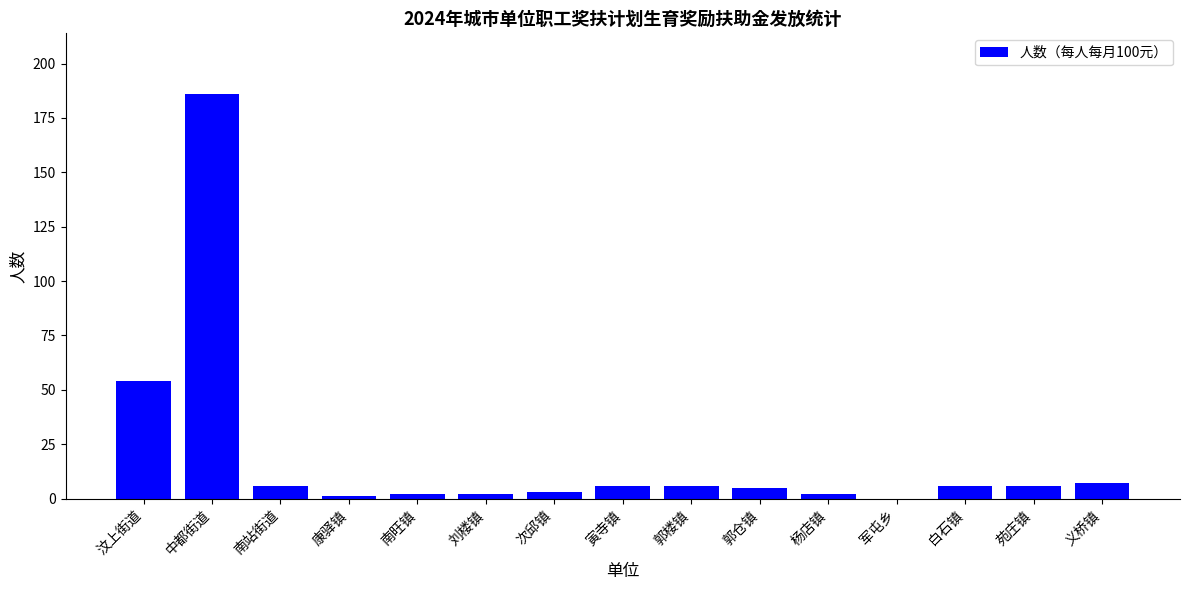

What is the sum of all values?

292